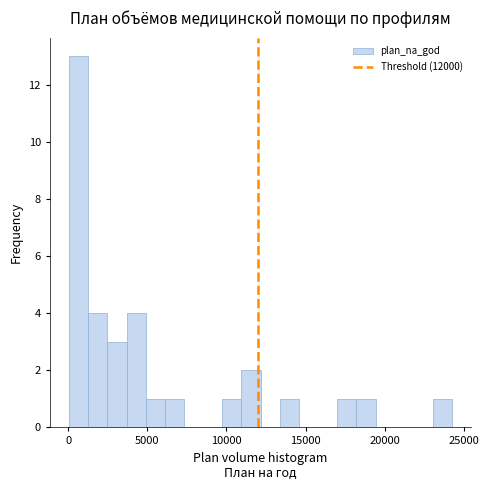

Read against the x-axis, roughly where is the centre of the tallest bar?

500